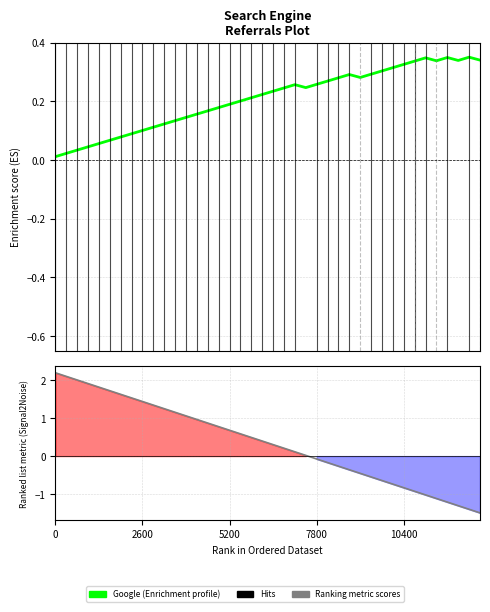

Does the chart have visible grid lines?

Yes